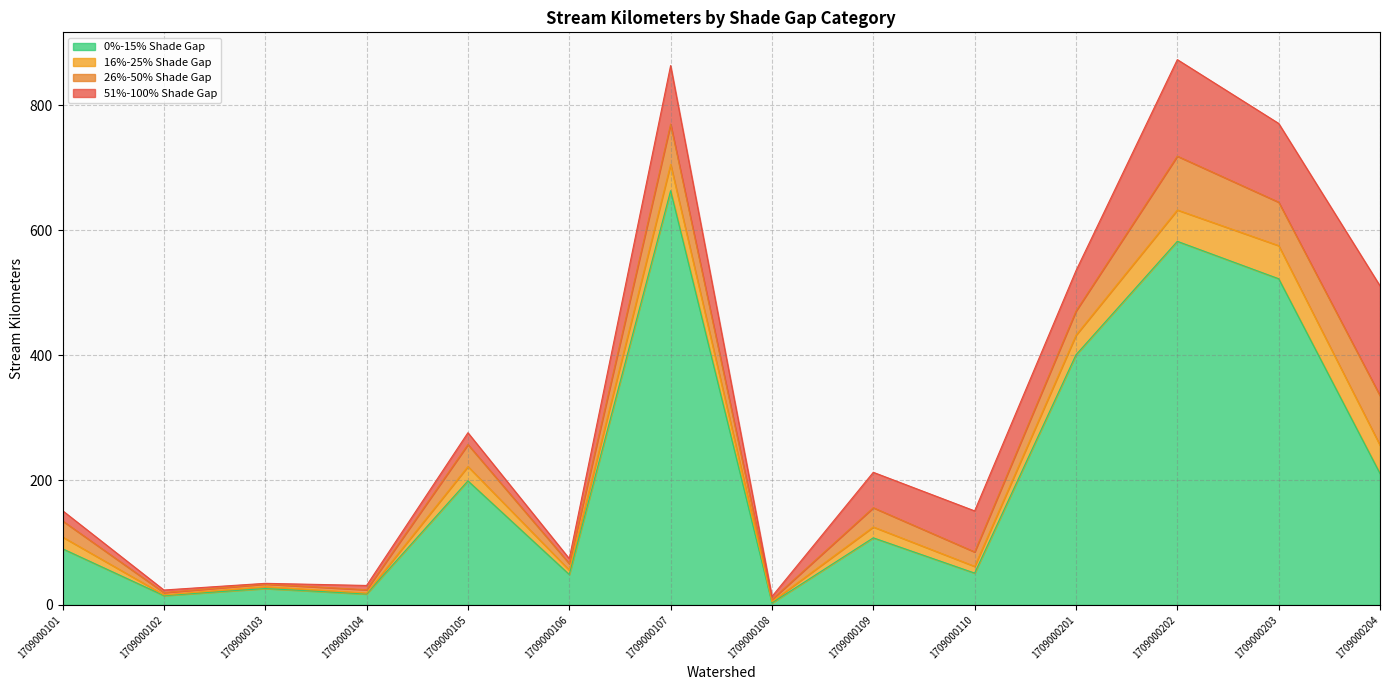

At which label is 0%-15% Shade Gap closest to 333?

1709000201